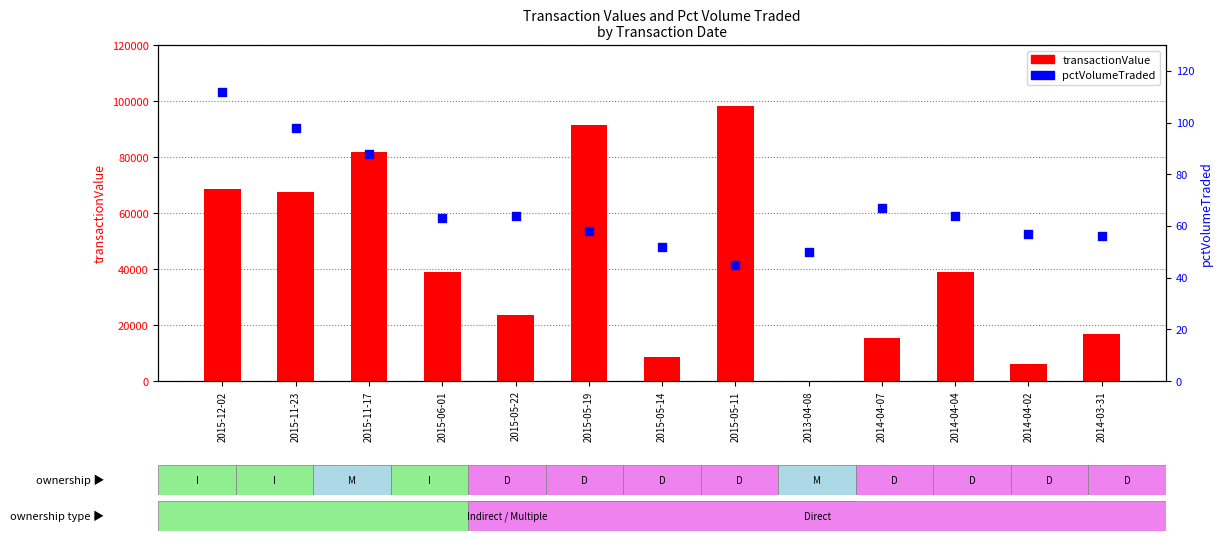

Which series has the largest total across all categories?

transactionValue